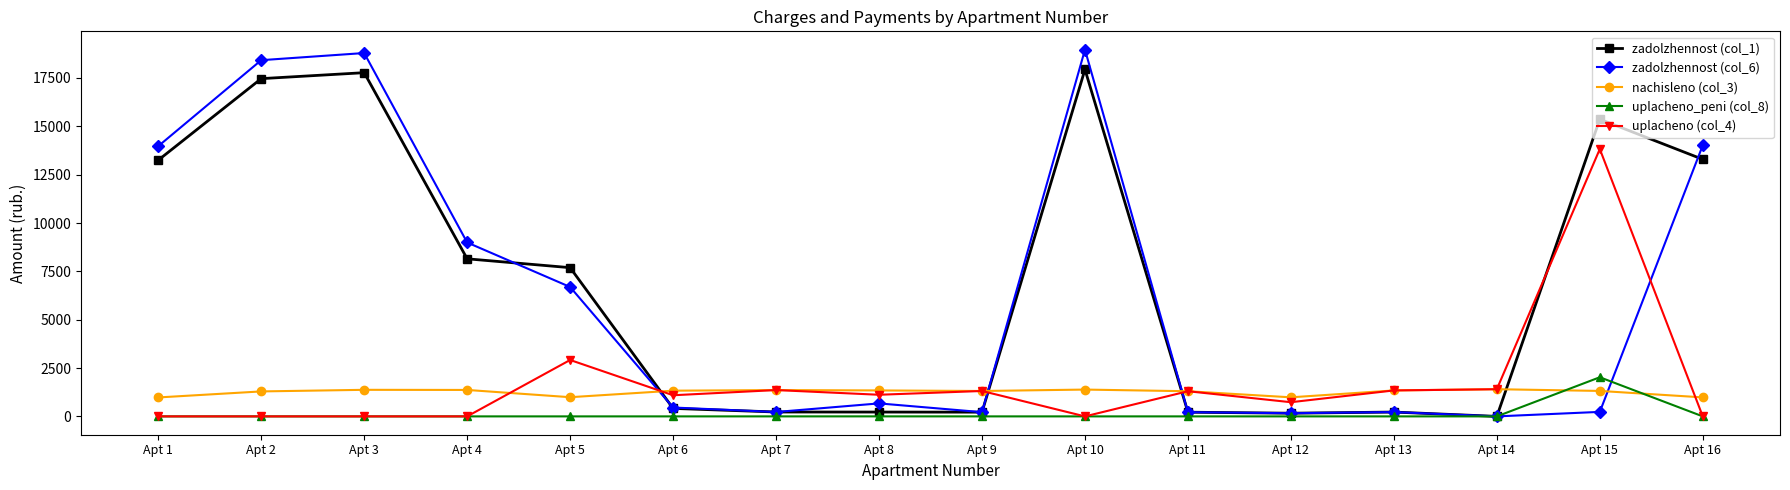

Is the value of uplacheno_peni (col_8) at Apt 2 greater than the value of uplacheno (col_4) at Apt 9?

No